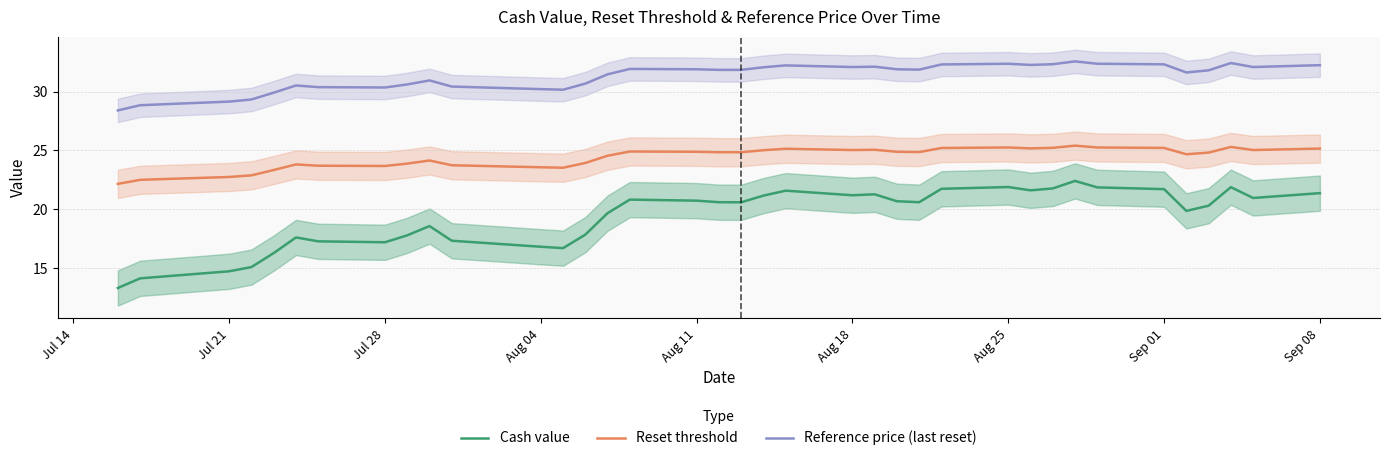

True or false: Reference price (last reset) and Reset threshold cross at least once.

False